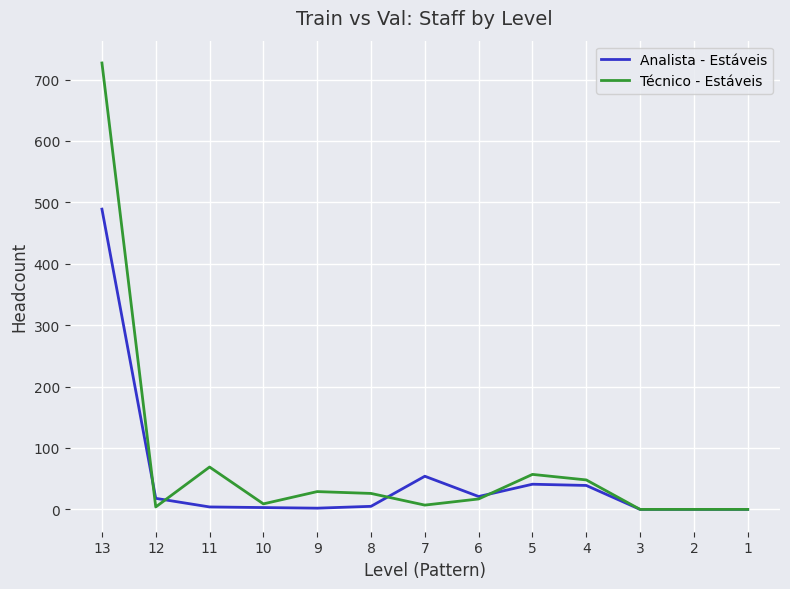

What is the maximum value shown in the chart?

727